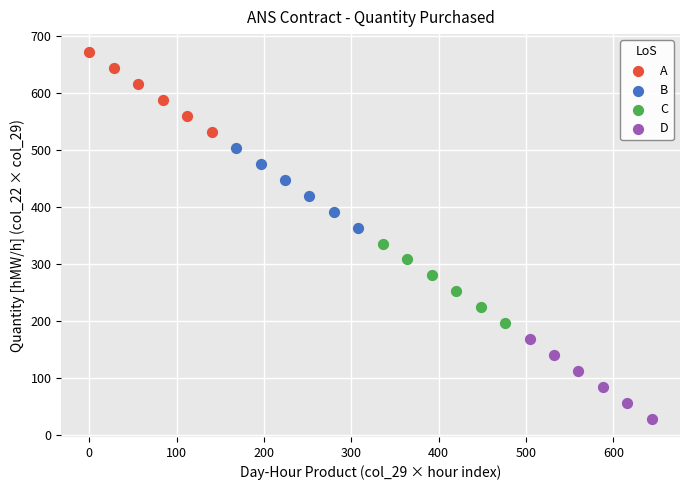

What are all the series names shown in the legend?

A, B, C, D